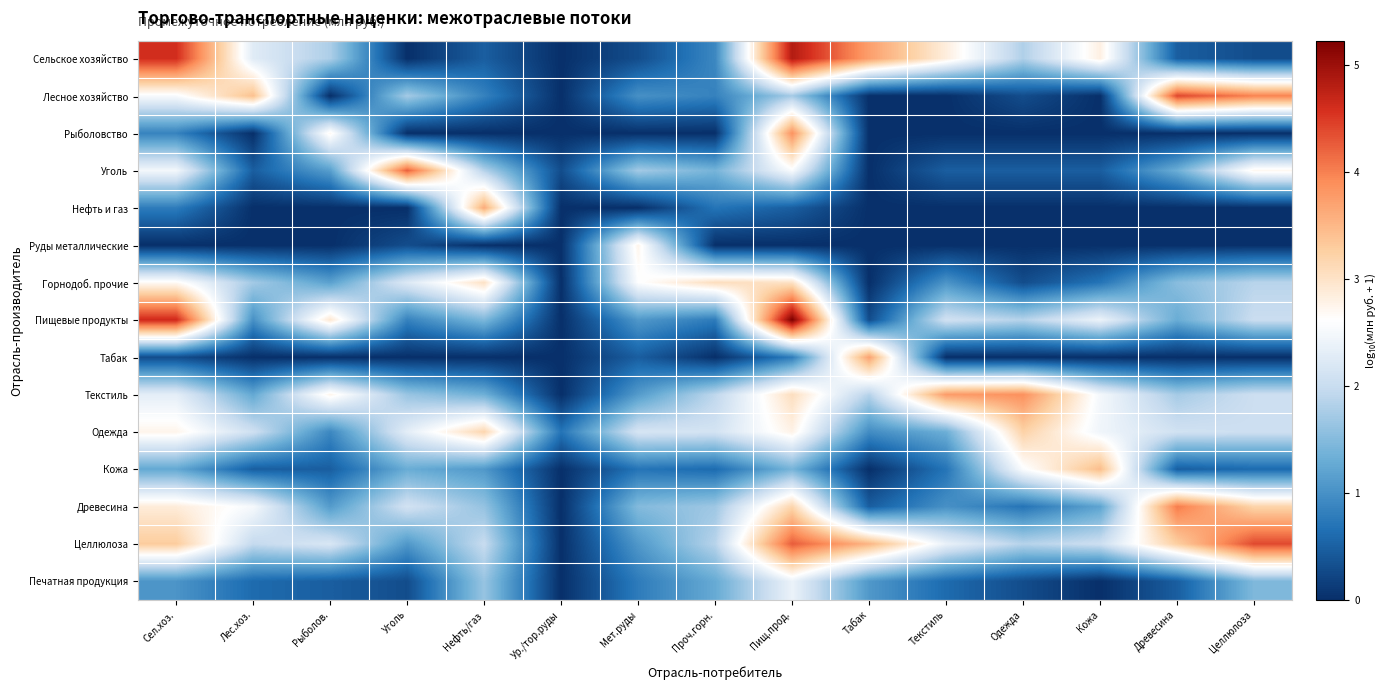

Reading left to right, list all the values displayed in this chart.

Сельское хозяйство: Сел.хоз.=4.6	Лес.хоз.=2.3	Рыболов.=1.8	Уголь=0.0	Нефть/газ=0.5	Ур./тор.руды=0.0	Мет.руды=0.3	Проч.горн.=0.9	Пищ.прод.=4.8	Табак=3.7	Текстиль=2.8	Одежда=1.8	Кожа=2.8	Древесина=0.5	Целлюлоза=0.3
Лесное хозяйство: Сел.хоз.=2.5	Лес.хоз.=3.4	Рыболов.=0.0	Уголь=1.7	Нефть/газ=0.8	Ур./тор.руды=0.0	Мет.руды=1.0	Проч.горн.=0.8	Пищ.прод.=1.7	Табак=0.0	Текстиль=0.0	Одежда=0.3	Кожа=0.0	Древесина=4.4	Целлюлоза=4.0
Рыболовство: Сел.хоз.=0.8	Лес.хоз.=0.0	Рыболов.=2.7	Уголь=0.0	Нефть/газ=0.0	Ур./тор.руды=0.0	Мет.руды=0.0	Проч.горн.=0.0	Пищ.прод.=3.9	Табак=0.0	Текстиль=0.0	Одежда=0.0	Кожа=0.0	Древесина=0.0	Целлюлоза=0.0
Уголь: Сел.хоз.=2.5	Лес.хоз.=0.5	Рыболов.=1.1	Уголь=4.2	Нефть/газ=1.8	Ур./тор.руды=0.3	Мет.руды=1.7	Проч.горн.=1.4	Пищ.прод.=2.5	Табак=0.0	Текстиль=0.5	Одежда=0.5	Кожа=0.5	Древесина=1.3	Целлюлоза=2.7
Нефть и газ: Сел.хоз.=0.8	Лес.хоз.=0.0	Рыболов.=0.0	Уголь=0.0	Нефть/газ=3.6	Ур./тор.руды=0.0	Мет.руды=0.0	Проч.горн.=0.7	Пищ.прод.=0.5	Табак=0.0	Текстиль=0.0	Одежда=0.0	Кожа=0.0	Древесина=0.0	Целлюлоза=0.0
Руды металлические: Сел.хоз.=0.0	Лес.хоз.=0.0	Рыболов.=0.0	Уголь=0.3	Нефть/газ=0.0	Ур./тор.руды=0.0	Мет.руды=2.7	Проч.горн.=0.0	Пищ.прод.=0.0	Табак=0.0	Текстиль=0.0	Одежда=0.0	Кожа=0.0	Древесина=0.0	Целлюлоза=0.0
Горнодоб. прочие: Сел.хоз.=2.7	Лес.хоз.=1.7	Рыболов.=1.2	Уголь=2.2	Нефть/газ=3.0	Ур./тор.руды=0.0	Мет.руды=2.6	Проч.горн.=3.1	Пищ.прод.=3.0	Табак=0.0	Текстиль=1.0	Одежда=0.3	Кожа=0.7	Древесина=1.5	Целлюлоза=1.9
Пищевые продукты: Сел.хоз.=4.6	Лес.хоз.=1.0	Рыболов.=2.9	Уголь=0.8	Нефть/газ=1.4	Ур./тор.руды=0.0	Мет.руды=1.1	Проч.горн.=0.8	Пищ.прод.=5.2	Табак=0.3	Текстиль=2.1	Одежда=1.8	Кожа=2.4	Древесина=1.3	Целлюлоза=2.0
Табак: Сел.хоз.=0.3	Лес.хоз.=0.0	Рыболов.=0.0	Уголь=0.0	Нефть/газ=0.0	Ур./тор.руды=0.0	Мет.руды=0.5	Проч.горн.=0.0	Пищ.прод.=0.8	Табак=3.7	Текстиль=0.0	Одежда=0.0	Кожа=0.0	Древесина=0.0	Целлюлоза=0.0
Текстиль: Сел.хоз.=2.3	Лес.хоз.=1.3	Рыболов.=2.7	Уголь=1.6	Нефть/газ=1.3	Ур./тор.руды=0.0	Мет.руды=1.1	Проч.горн.=1.9	Пищ.прод.=3.1	Табак=1.9	Текстиль=3.8	Одежда=3.9	Кожа=2.5	Древесина=1.7	Целлюлоза=2.0
Одежда: Сел.хоз.=2.7	Лес.хоз.=2.1	Рыболов.=0.9	Уголь=2.3	Нефть/газ=3.2	Ур./тор.руды=0.7	Мет.руды=2.1	Проч.горн.=2.1	Пищ.прод.=2.8	Табак=1.0	Текстиль=1.3	Одежда=3.2	Кожа=2.4	Древесина=2.1	Целлюлоза=2.1
Кожа: Сел.хоз.=1.3	Лес.хоз.=0.5	Рыболов.=0.5	Уголь=1.3	Нефть/газ=1.1	Ур./тор.руды=0.0	Мет.руды=0.7	Проч.горн.=0.6	Пищ.прод.=1.4	Табак=0.0	Текстиль=0.7	Одежда=2.6	Кожа=3.5	Древесина=0.5	Целлюлоза=0.6
Древесина: Сел.хоз.=2.9	Лес.хоз.=2.5	Рыболов.=1.1	Уголь=2.1	Нефть/газ=1.6	Ур./тор.руды=0.0	Мет.руды=1.5	Проч.горн.=1.7	Пищ.прод.=3.2	Табак=0.5	Текстиль=1.0	Одежда=0.7	Кожа=1.2	Древесина=4.0	Целлюлоза=3.2
Целлюлоза: Сел.хоз.=3.3	Лес.хоз.=2.0	Рыболов.=2.2	Уголь=1.1	Нефть/газ=2.0	Ур./тор.руды=0.0	Мет.руды=1.1	Проч.горн.=1.9	Пищ.прод.=4.2	Табак=3.5	Текстиль=2.4	Одежда=1.8	Кожа=2.0	Древесина=3.3	Целлюлоза=4.4
Печатная продукция: Сел.хоз.=1.0	Лес.хоз.=0.6	Рыболов.=0.5	Уголь=0.3	Нефть/газ=1.6	Ур./тор.руды=0.0	Мет.руды=0.8	Проч.горн.=1.3	Пищ.прод.=2.4	Табак=1.1	Текстиль=0.6	Одежда=0.3	Кожа=0.0	Древесина=0.5	Целлюлоза=1.5